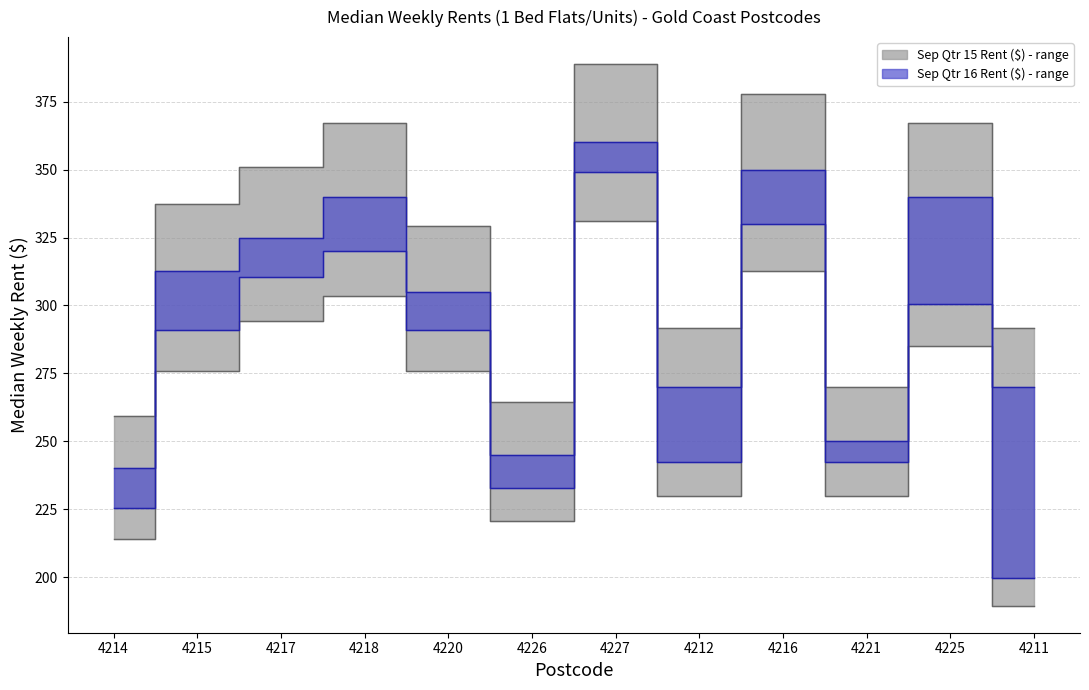

Where is the first local maximum for Sep Qtr 16 Rent ($)?

4218